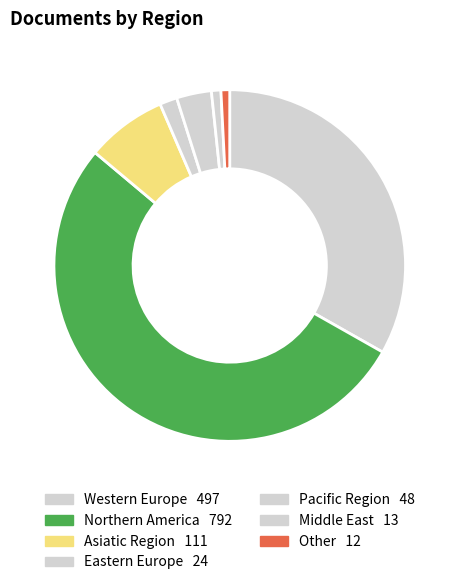

Is the sum of Pacific Region and Eastern Europe greater than half?

No